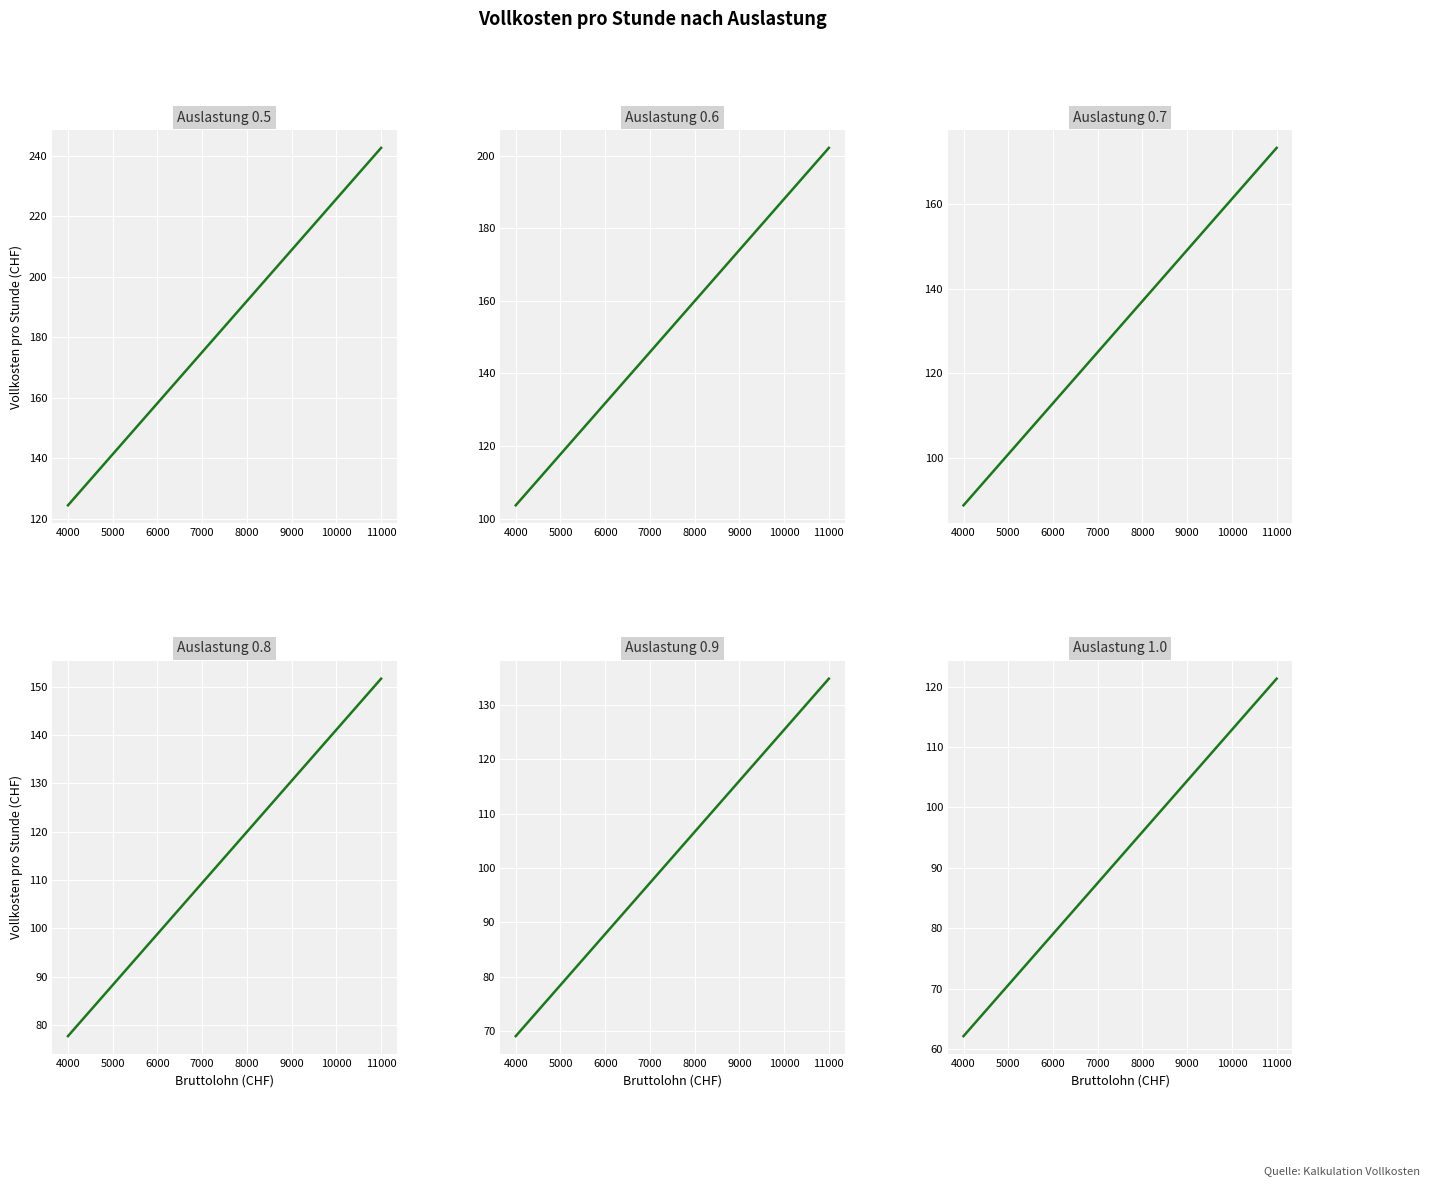

True or false: Auslastung 0.9 and Auslastung 1.0 intersect in this chart.

False